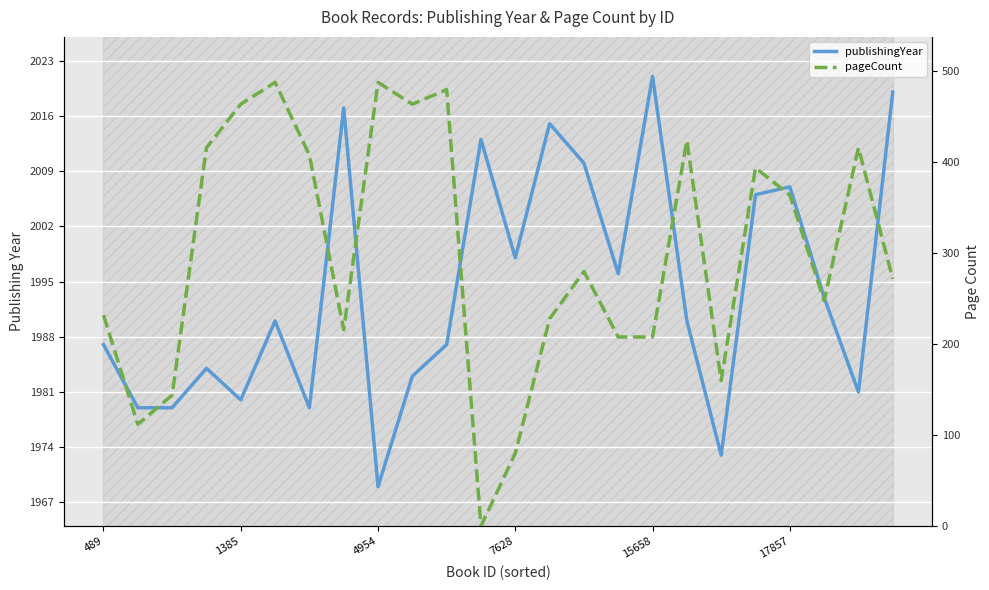

Reading left to right, what are all the values shown in this chart?

publishingYear: 1987	1979	1979	1984	1980	1990	1979	2017	1969	1983	1987	2013	1998	2015	2010	1996	2021	1990	1973	2006	2007	1993	1981	2019
pageCount: 232	112	144	416	464	488	408	216	488	464	480	0	80	228	280	208	208	424	160	394	364	248	416	272